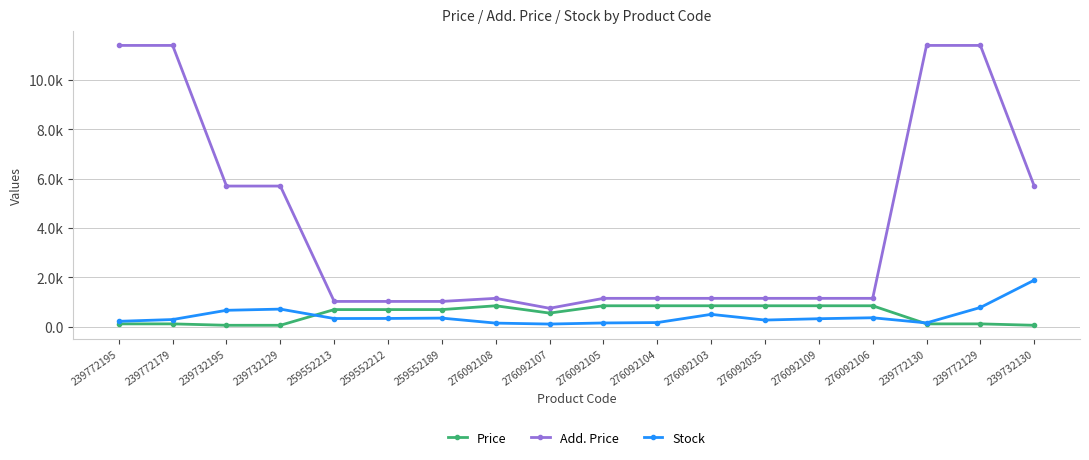

Does the chart have visible grid lines?

Yes